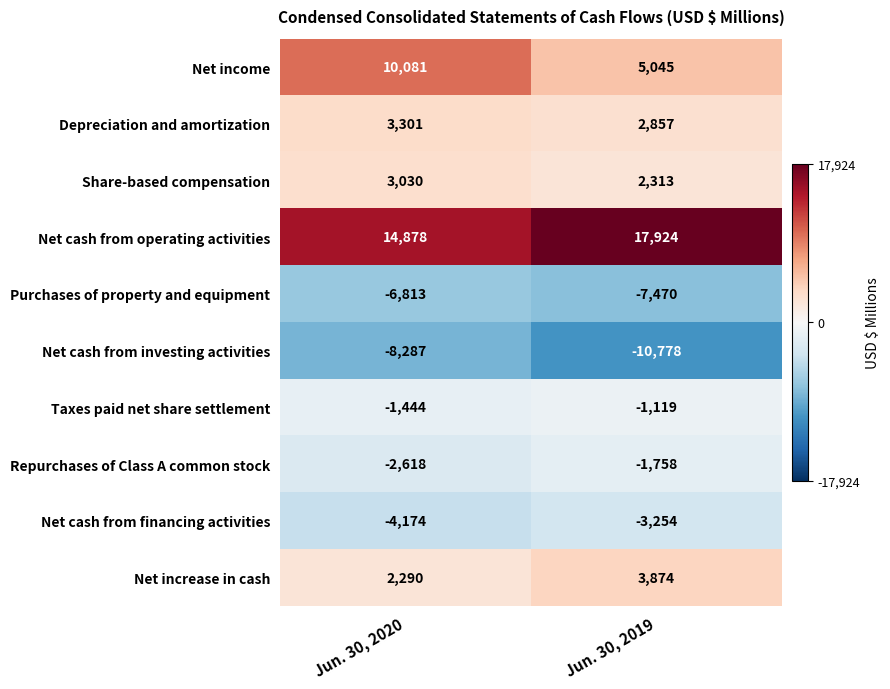

Reading left to right, extract all data points from this chart.

Net income: Jun. 30, 2020=10081	Jun. 30, 2019=5045
Depreciation and amortization: Jun. 30, 2020=3301	Jun. 30, 2019=2857
Share-based compensation: Jun. 30, 2020=3030	Jun. 30, 2019=2313
Net cash from operating activities: Jun. 30, 2020=14878	Jun. 30, 2019=17924
Purchases of property and equipment: Jun. 30, 2020=-6813	Jun. 30, 2019=-7470
Net cash from investing activities: Jun. 30, 2020=-8287	Jun. 30, 2019=-10778
Taxes paid net share settlement: Jun. 30, 2020=-1444	Jun. 30, 2019=-1119
Repurchases of Class A common stock: Jun. 30, 2020=-2618	Jun. 30, 2019=-1758
Net cash from financing activities: Jun. 30, 2020=-4174	Jun. 30, 2019=-3254
Net increase in cash: Jun. 30, 2020=2290	Jun. 30, 2019=3874